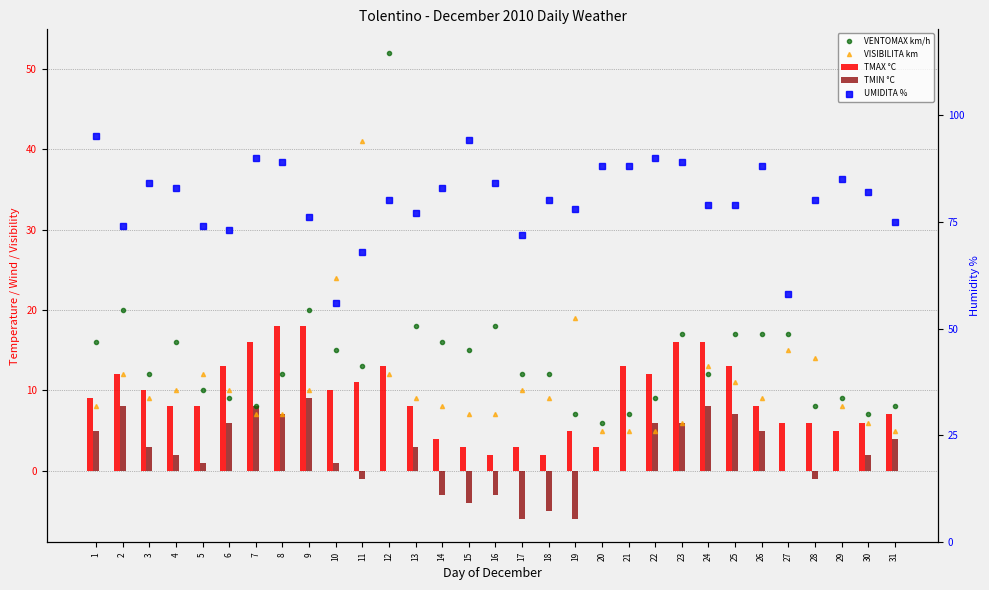

Reading right to left, transcribe all the data shown in this chart.

VENTOMAX km/h: 31=8	30=7	29=9	28=8	27=17	26=17	25=17	24=12	23=17	22=9	21=7	20=6	19=7	18=12	17=12	16=18	15=15	14=16	13=18	12=52	11=13	10=15	9=20	8=12	7=8	6=9	5=10	4=16	3=12	2=20	1=16
VISIBILITA km: 31=5	30=6	29=8	28=14	27=15	26=9	25=11	24=13	23=6	22=5	21=5	20=5	19=19	18=9	17=10	16=7	15=7	14=8	13=9	12=12	11=41	10=24	9=10	8=7	7=7	6=10	5=12	4=10	3=9	2=12	1=8
TMAX °C: 31=7	30=6	29=5	28=6	27=6	26=8	25=13	24=16	23=16	22=12	21=13	20=3	19=5	18=2	17=3	16=2	15=3	14=4	13=8	12=13	11=11	10=10	9=18	8=18	7=16	6=13	5=8	4=8	3=10	2=12	1=9
TMIN °C: 31=4	30=2	29=0	28=-1	27=0	26=5	25=7	24=8	23=6	22=6	21=0	20=0	19=-6	18=-5	17=-6	16=-3	15=-4	14=-3	13=3	12=0	11=-1	10=1	9=9	8=7	7=8	6=6	5=1	4=2	3=3	2=8	1=5
UMIDITA %: 31=75	30=82	29=85	28=80	27=58	26=88	25=79	24=79	23=89	22=90	21=88	20=88	19=78	18=80	17=72	16=84	15=94	14=83	13=77	12=80	11=68	10=56	9=76	8=89	7=90	6=73	5=74	4=83	3=84	2=74	1=95